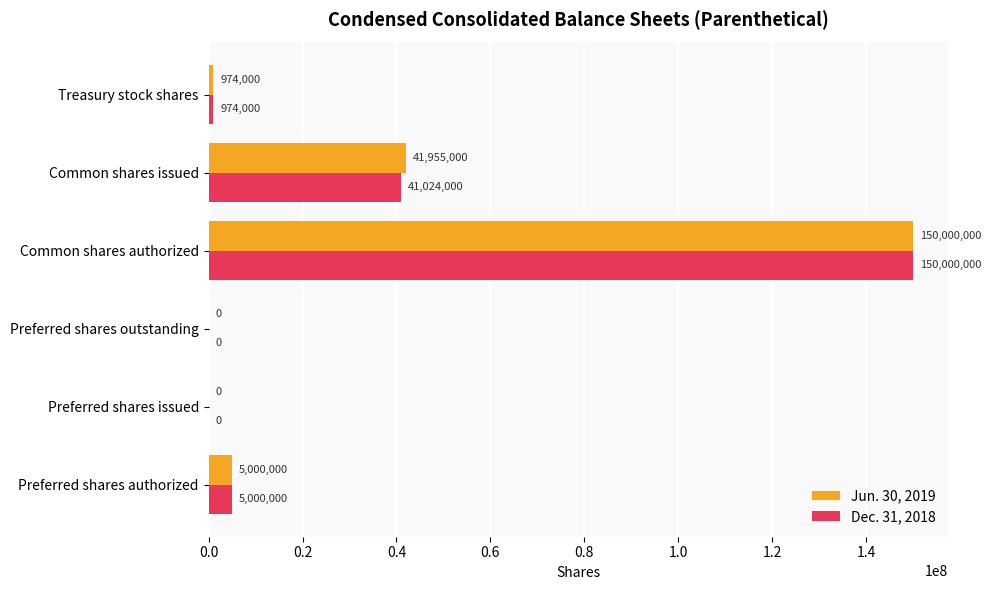

Which series changed the most between Preferred shares issued and Common shares issued?

Jun. 30, 2019